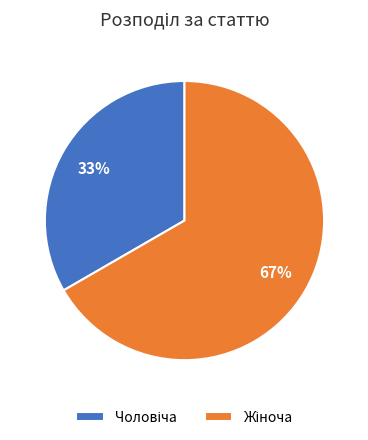

Is there a majority slice in this chart?

Yes